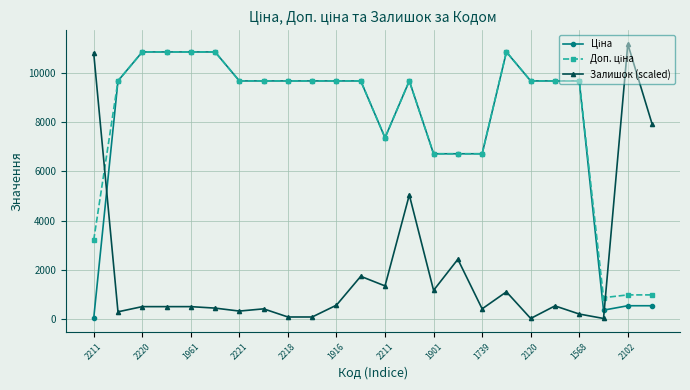

At how many categories does at least one series exceed 8389?

18